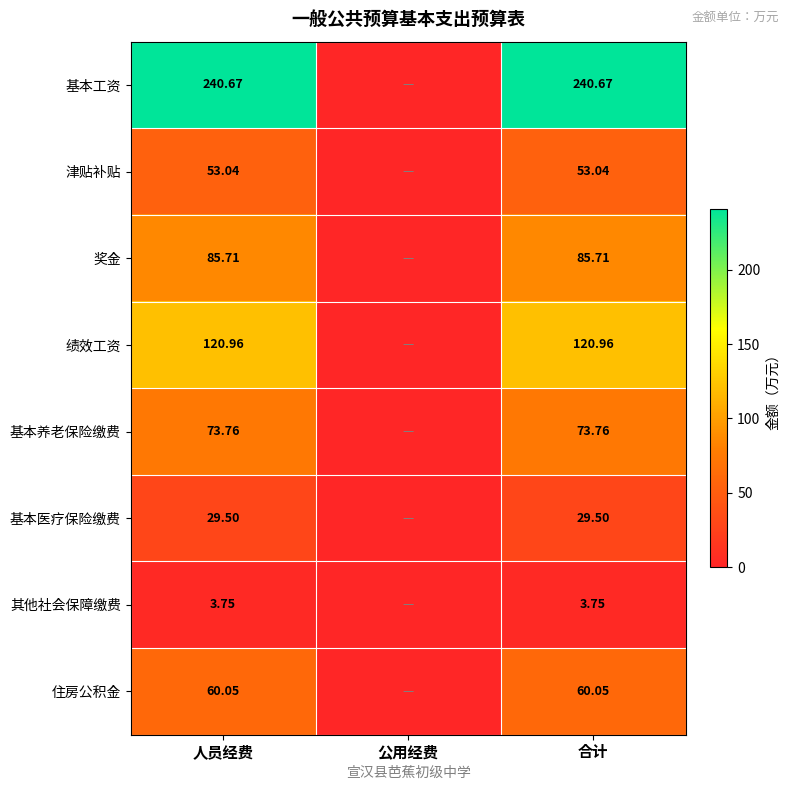

At 人员经费, list the series in order from largest to smallest.

基本工资, 绩效工资, 奖金, 基本养老保险缴费, 住房公积金, 津贴补贴, 基本医疗保险缴费, 其他社会保障缴费